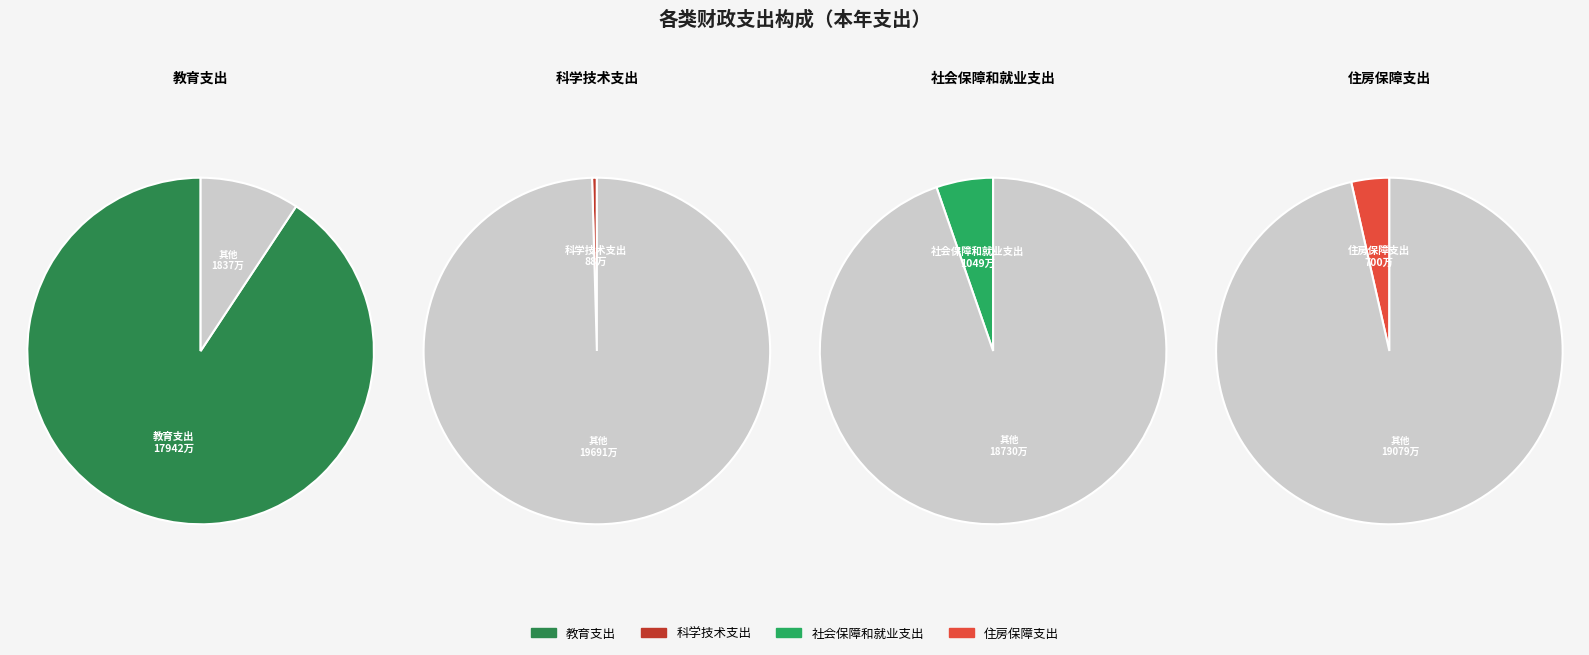

To the nearest percent, what percentage of the pie is 住房保障支出?

4%